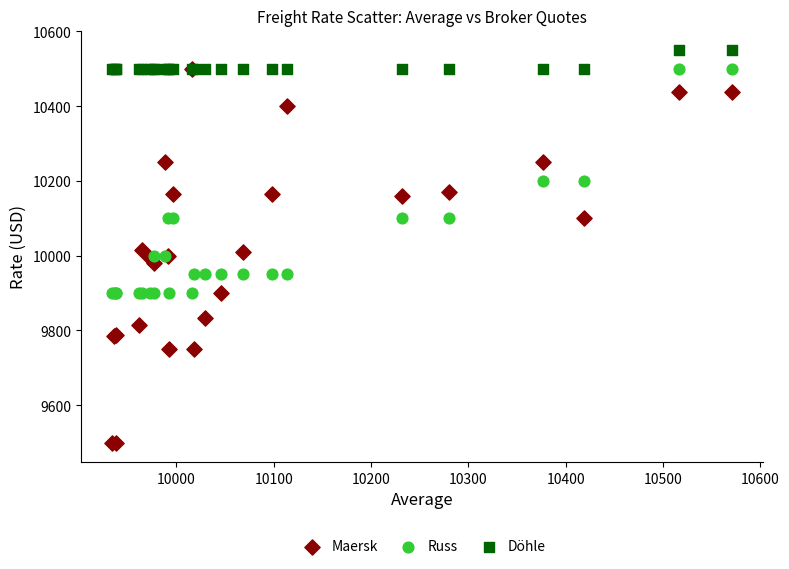

Which series has the widest spread of Y values?

Maersk